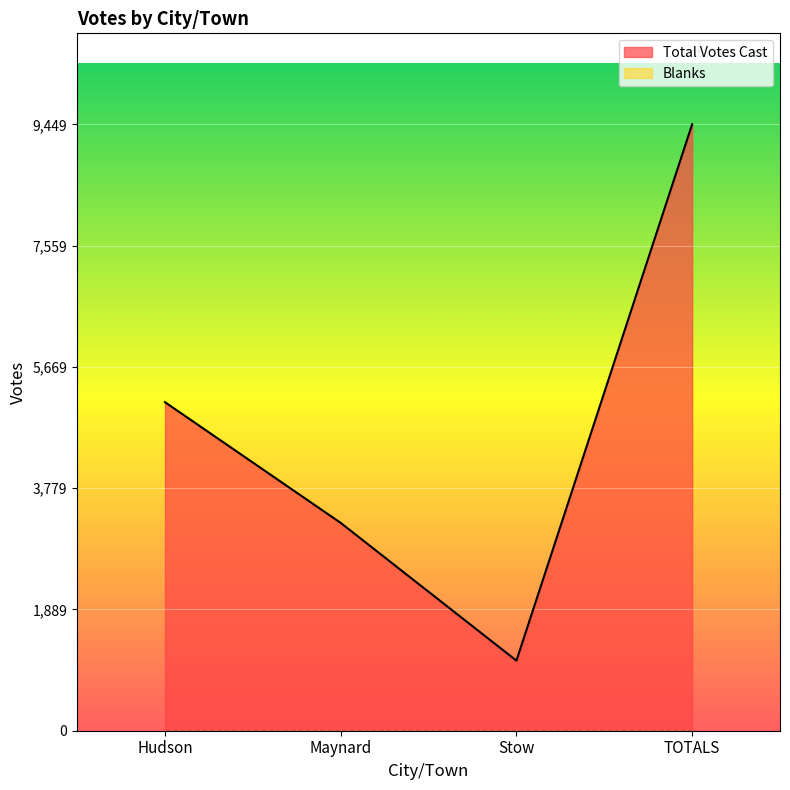

The value at Maynard is 3238. True or false?

True